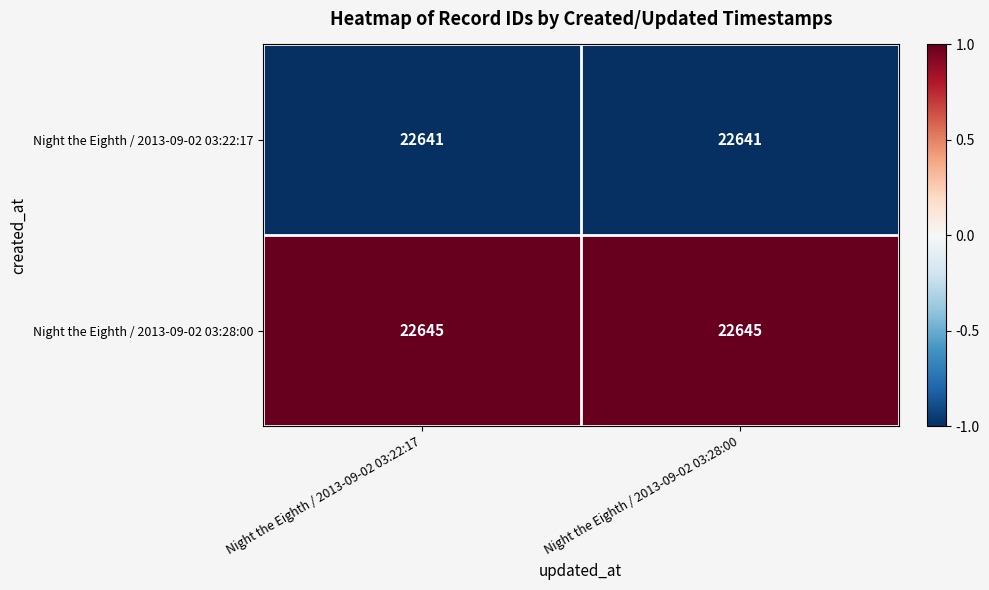

Is it true that Night the Eighth / 2013-09-02 03:22:17 equals 34469 at Night the Eighth / 2013-09-02 03:22:17?

False